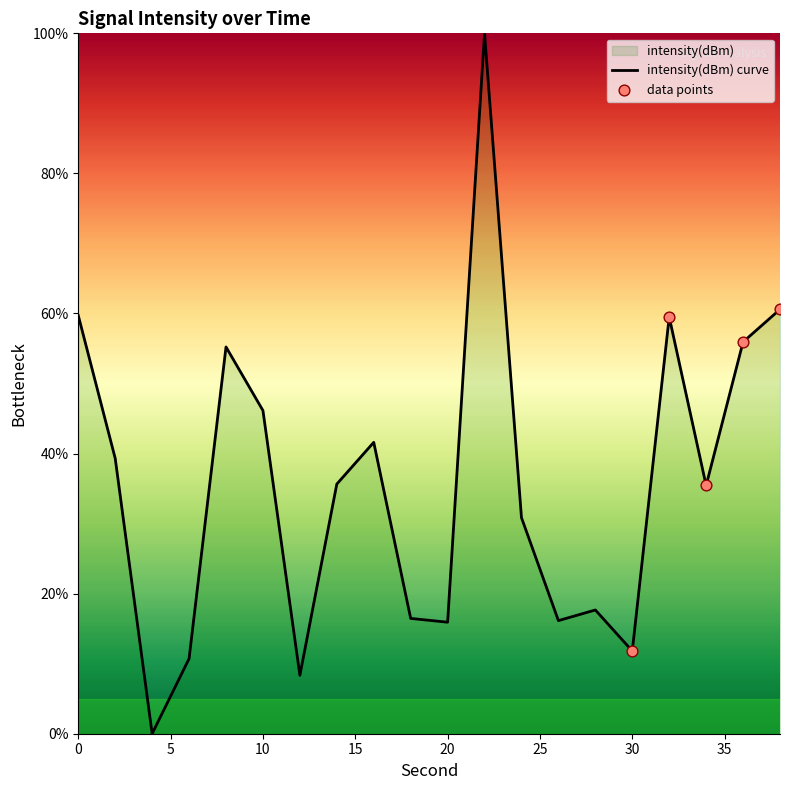

Which has a higher value, 16 or 38?

38